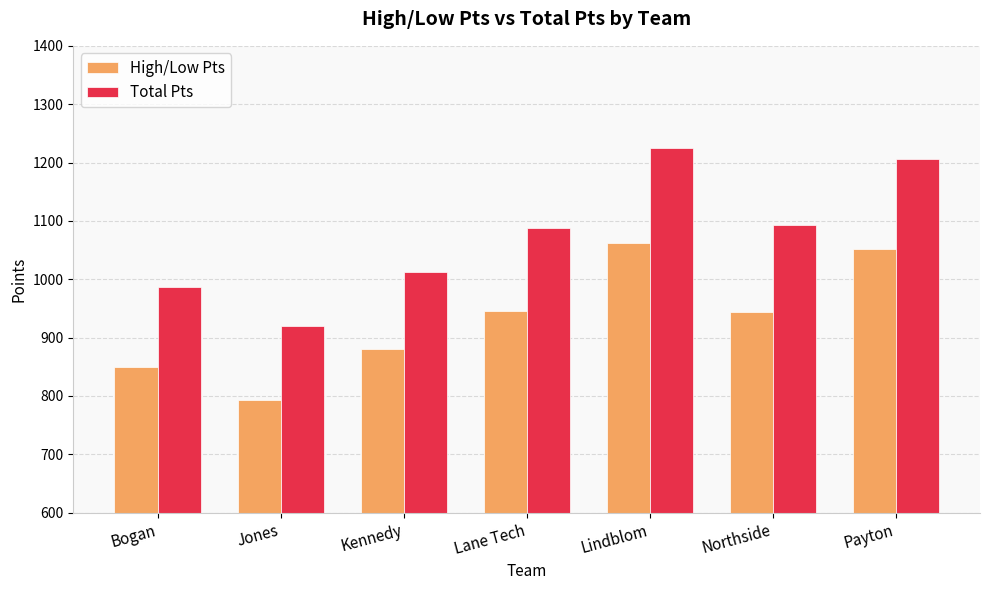

What is the difference between the second highest and second lowest values in the Total Pts series?

220.0